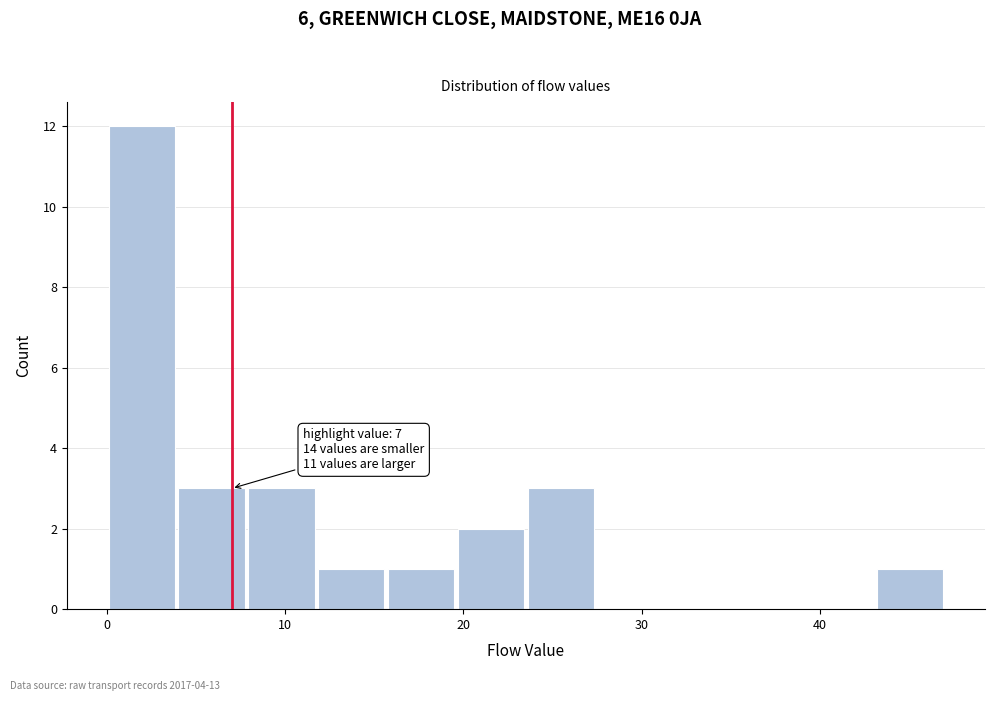

Read against the x-axis, roughly where is the centre of the tallest bar?

2